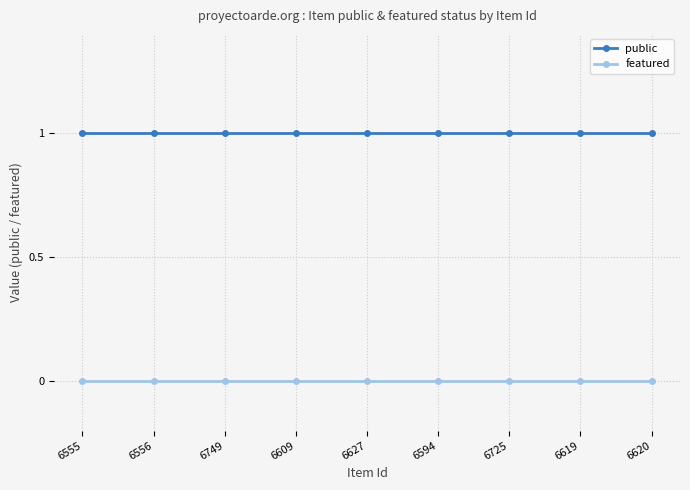

True or false: public and featured intersect in this chart.

False